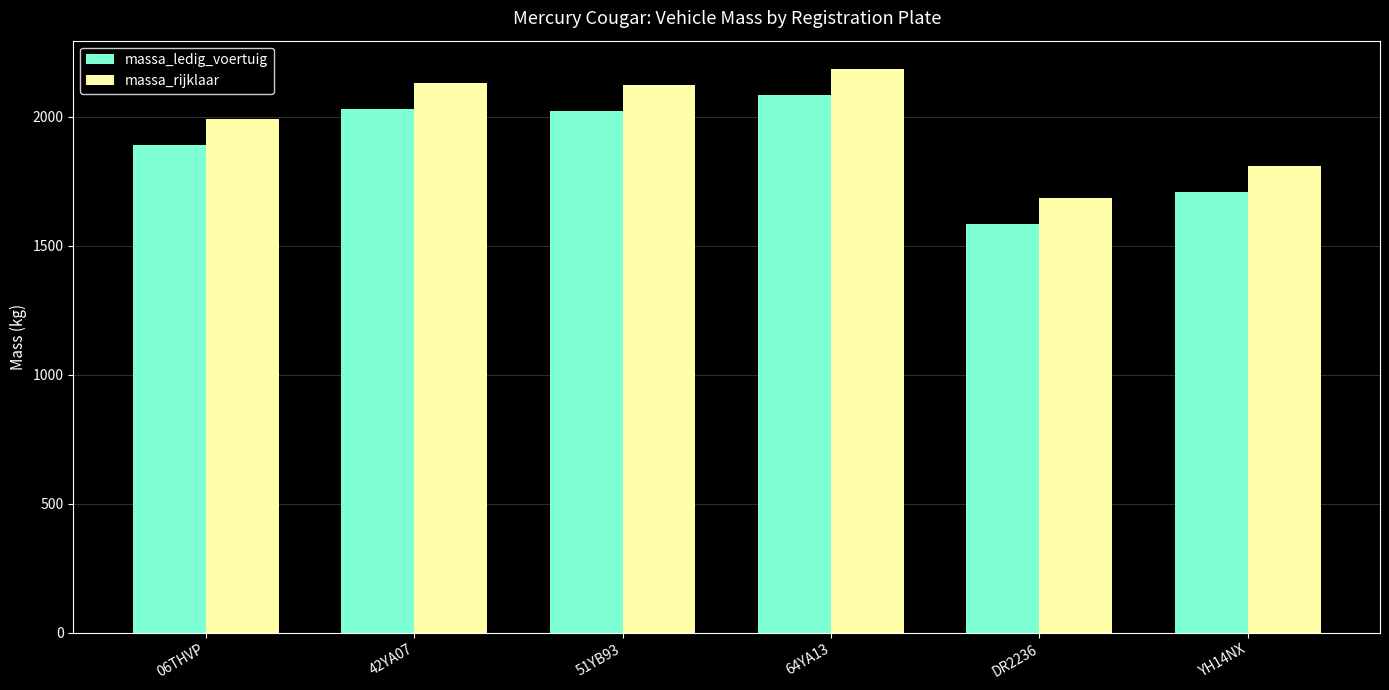

What is the sum of all massa_ledig_voertuig values?

11325